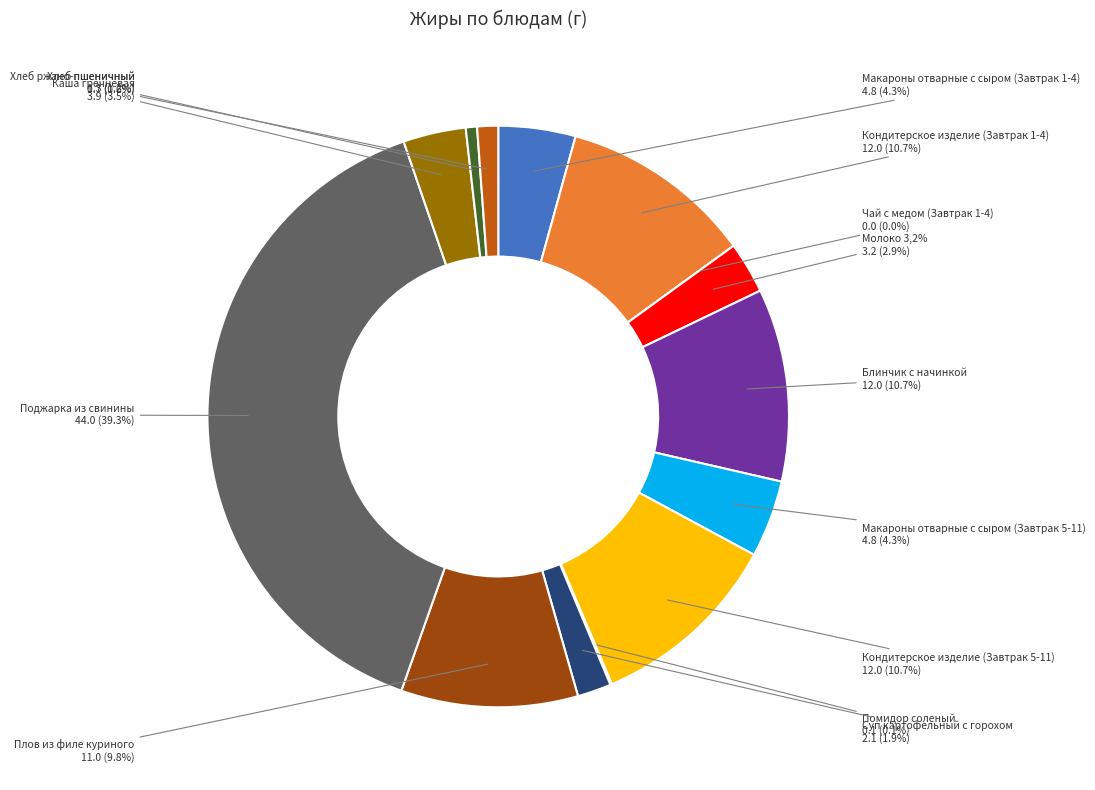

Rank the categories by value from highest to lowest.

Поджарка из свинины, Кондитерское изделие (Завтрак 1-4), Блинчик с начинкой, Кондитерское изделие (Завтрак 5-11), Плов из филе куриного, Макароны отварные с сыром (Завтрак 1-4), Макароны отварные с сыром (Завтрак 5-11), Каша гречневая, Молоко 3,2%, Суп картофельный с горохом, Хлеб ржано-пшеничный, Хлеб пшеничный, Помидор соленый, Чай с медом (Завтрак 1-4)